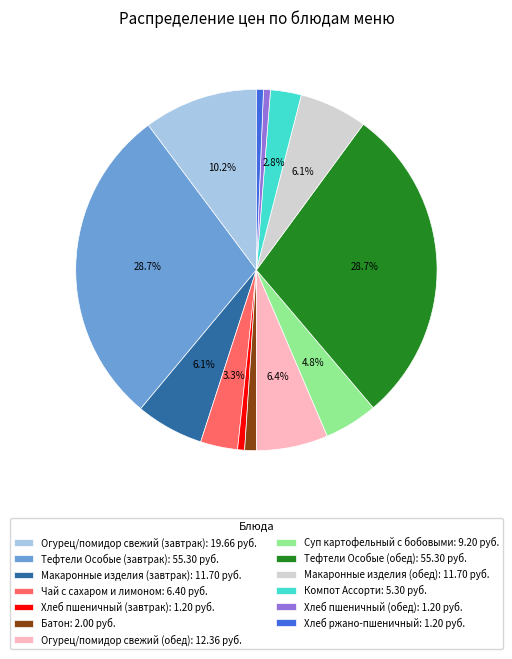

How many slices are in this pie chart?

13